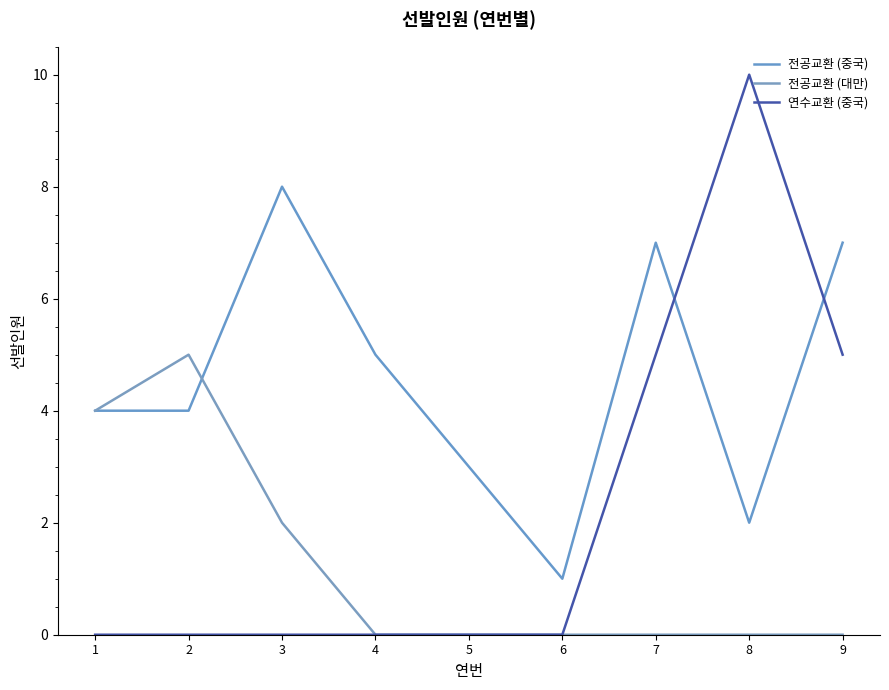

Rank the series by their average value, from highest to lowest.

전공교환 (중국), 연수교환 (중국), 전공교환 (대만)